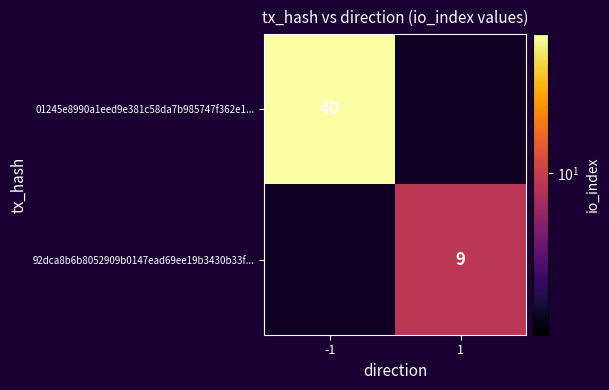

Is it true that 01245e8990a1eed9e381c58da7b985747f362e1... equals 40 at -1?

True